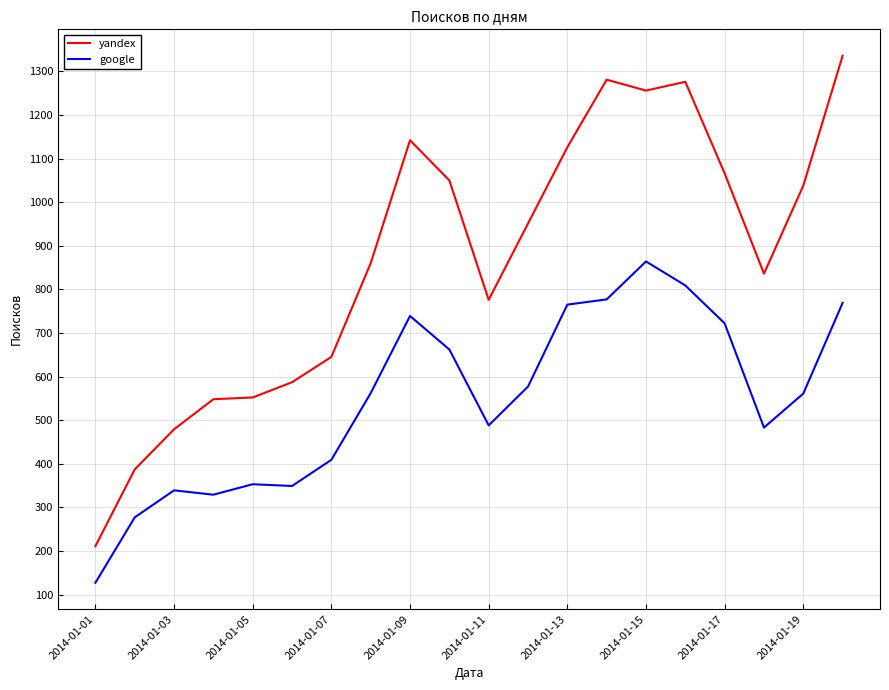

What is the difference between the maximum and minimum values in the yandex series?

1125